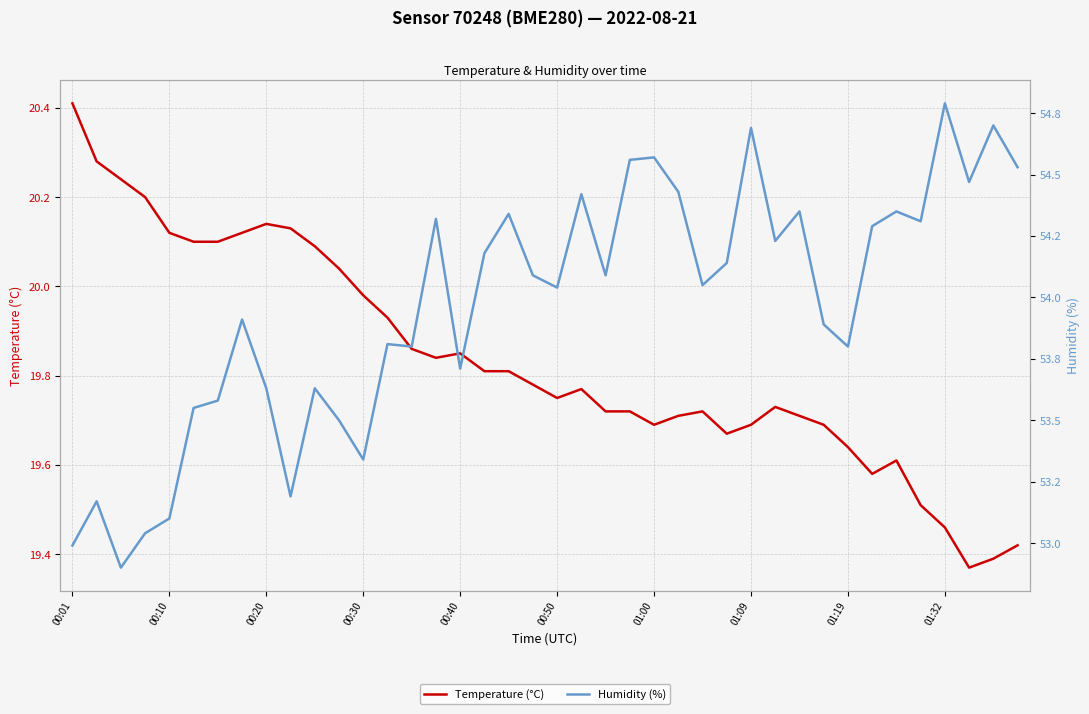

What is the total value across all series at 00:30?

73.2